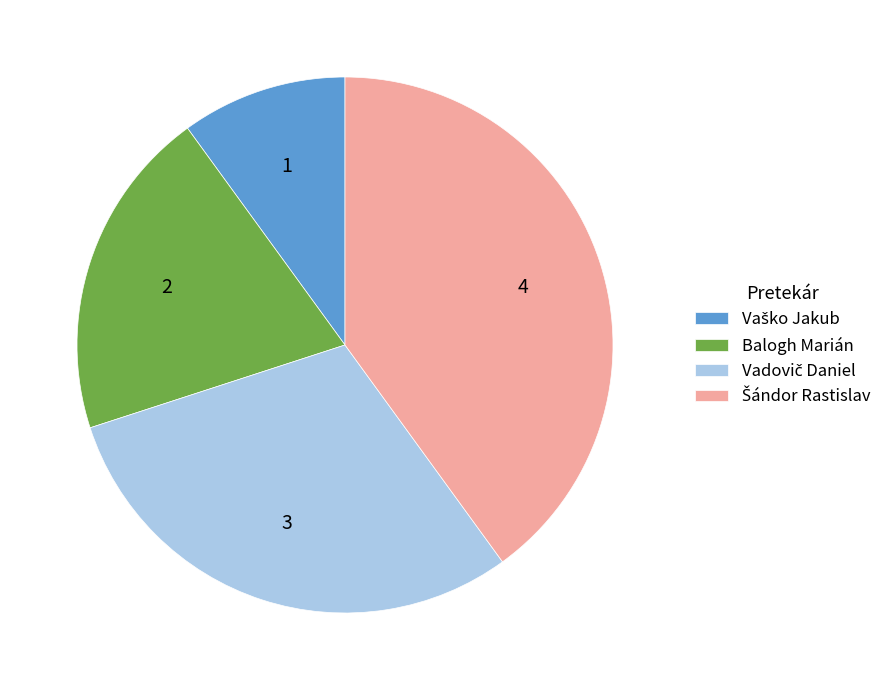

Does any single category account for the majority?

No